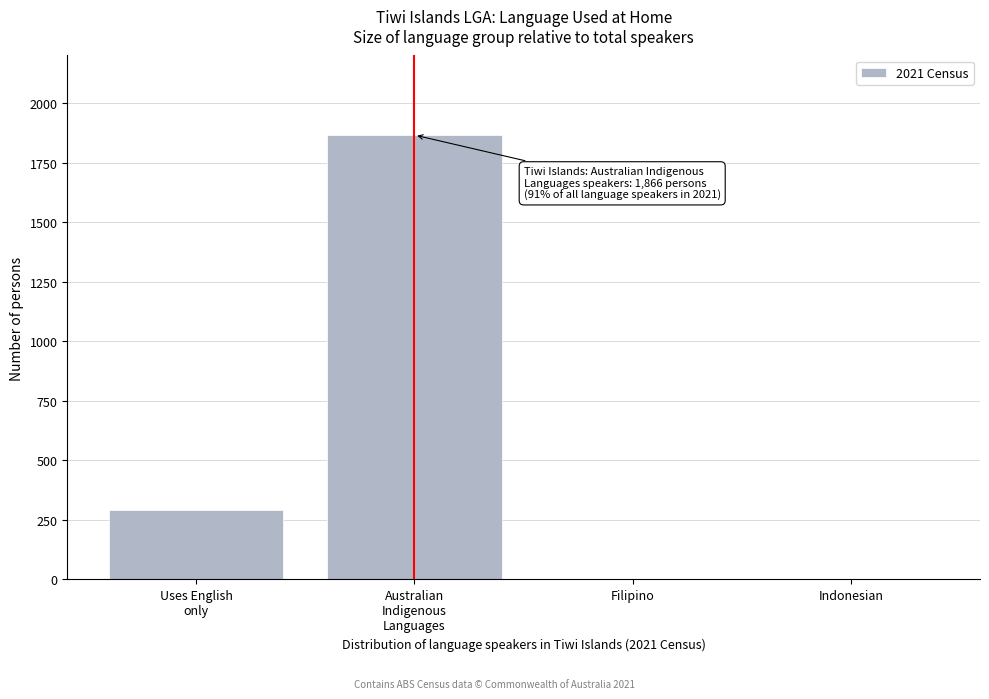

What is the greatest value displayed?

1866